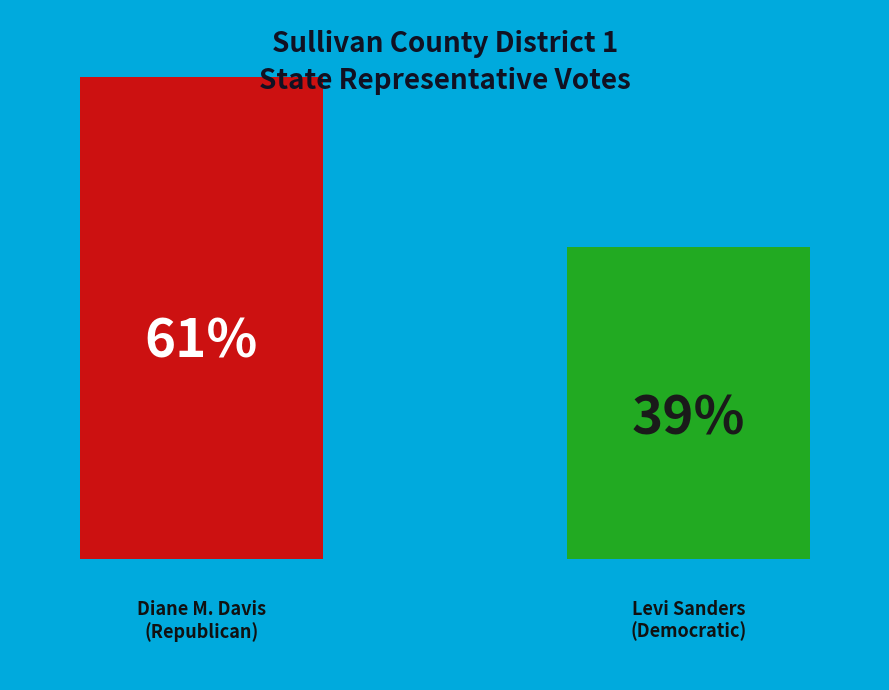

What is the total percentage of Levi Sanders (Democratic) and Diane M. Davis (Republican)?

100.0%